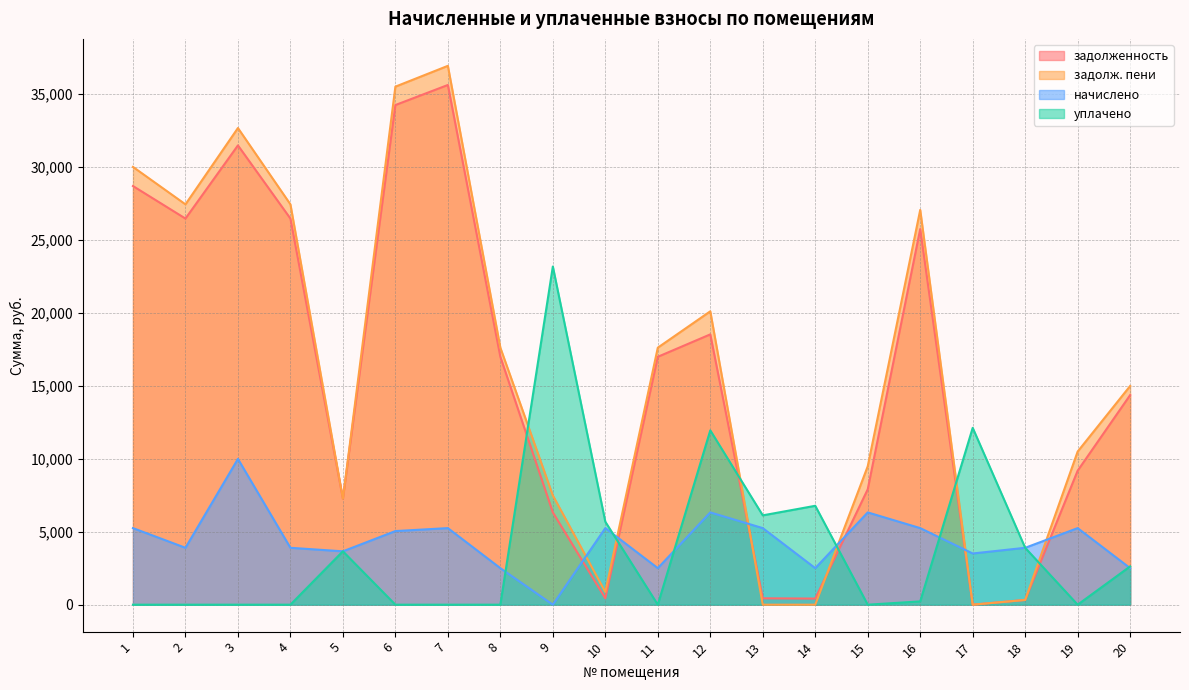

How many interior local valleys does the задолж. пени series have?

4